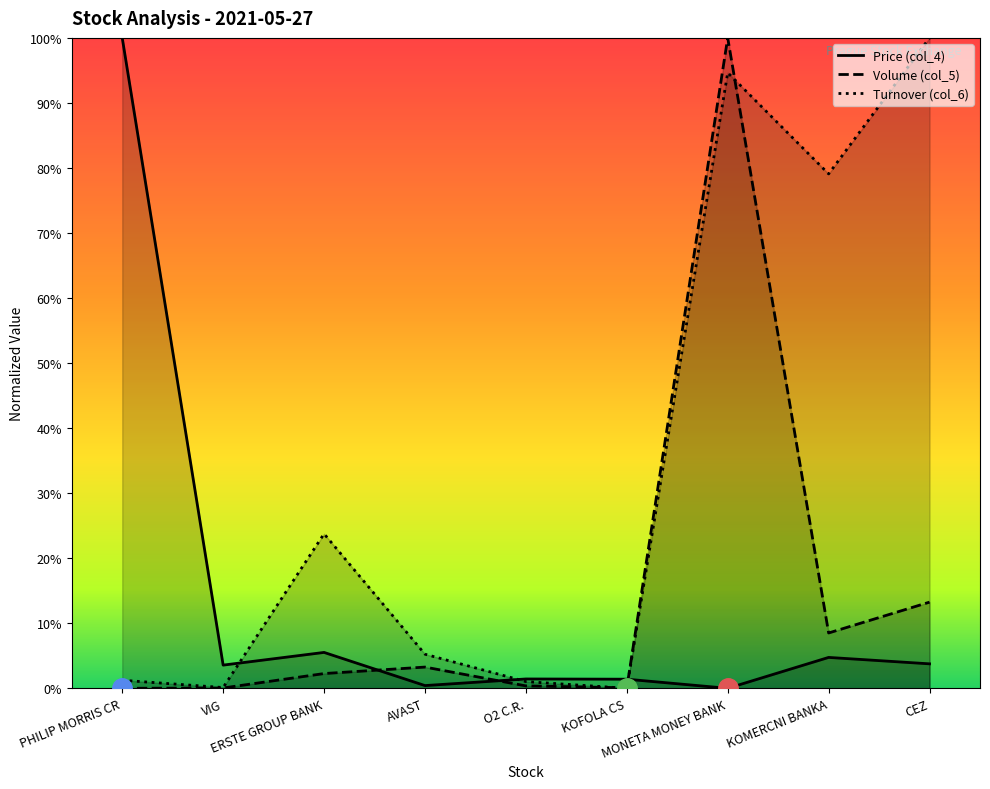

Reading left to right, what are all the values shown in this chart?

Price (col_4): 100.0	3.6	5.5	0.4	1.4	1.4	0.0	4.8	3.8
Volume (col_5): 0.0	0.0	2.3	3.3	0.4	0.1	100.0	8.5	13.2
Turnover (col_6): 1.2	0.1	23.8	5.2	1.0	0.0	94.6	79.1	100.0